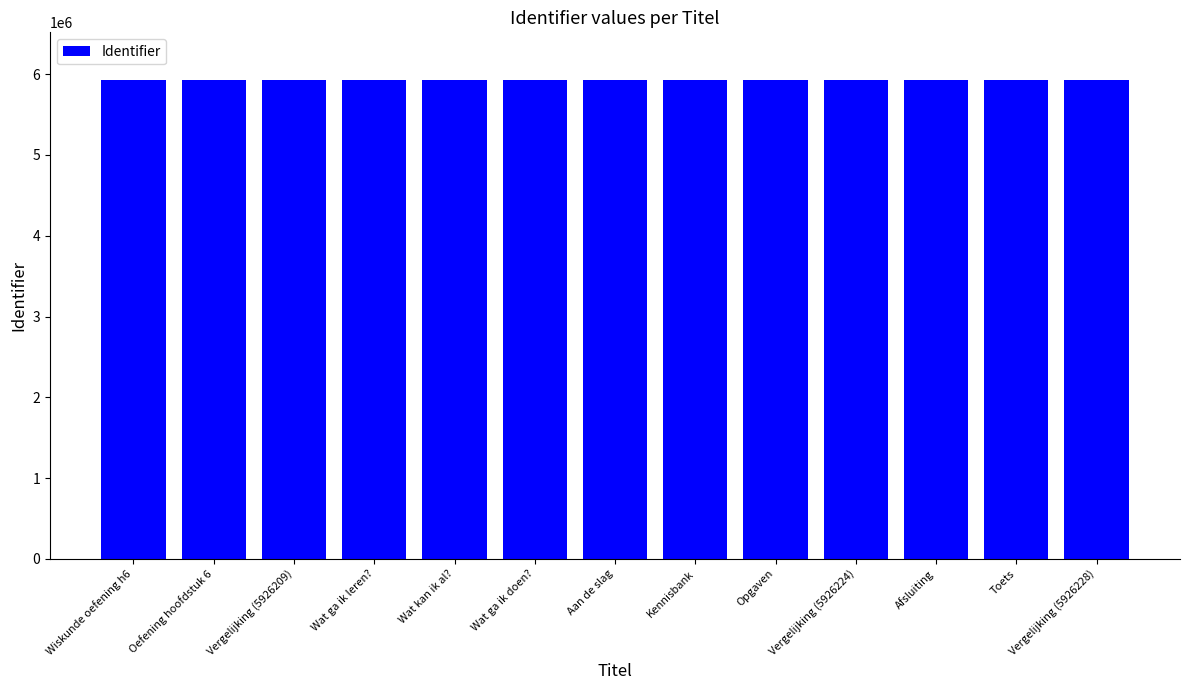

What is the ratio of the value at Vergelijking (5926209) to the value at Aan de slag?

1.0